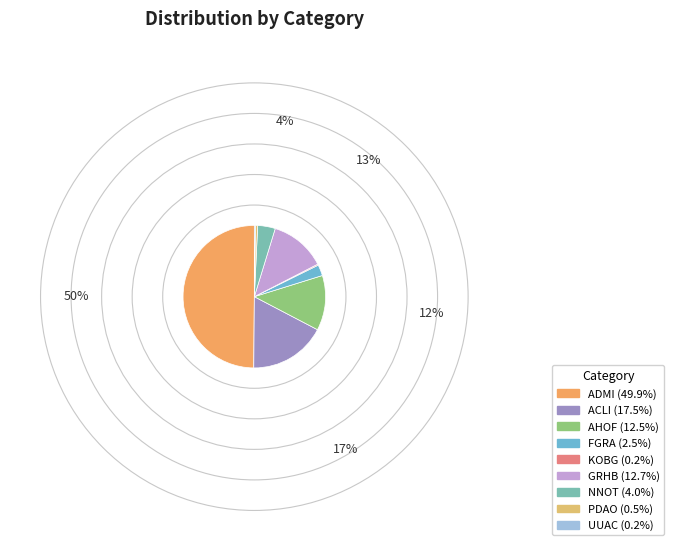

To the nearest percent, what is the average slice percentage?

11%